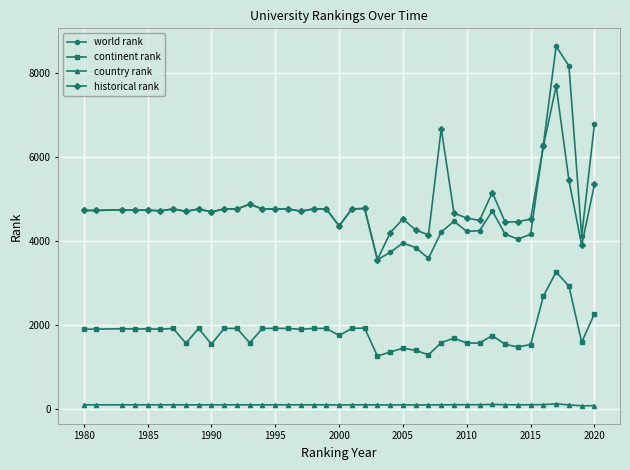

List the series in order of their peak value, highest first.

world rank, historical rank, continent rank, country rank